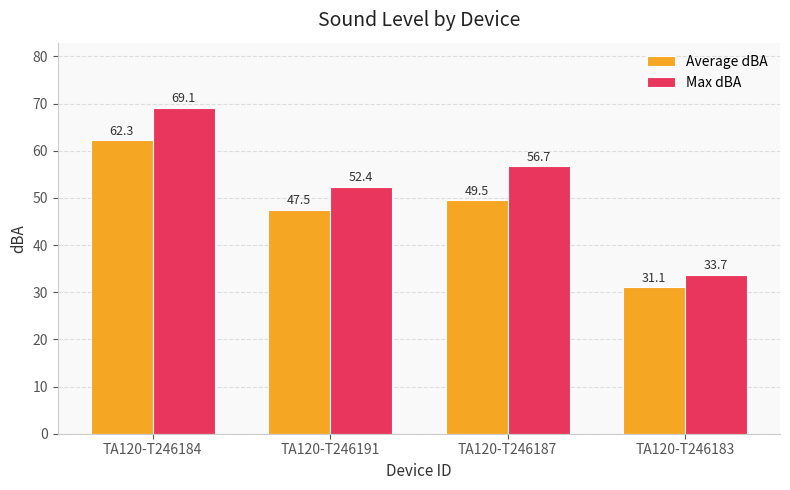

What is the difference between the second highest and second lowest values in the Max dBA series?

4.3